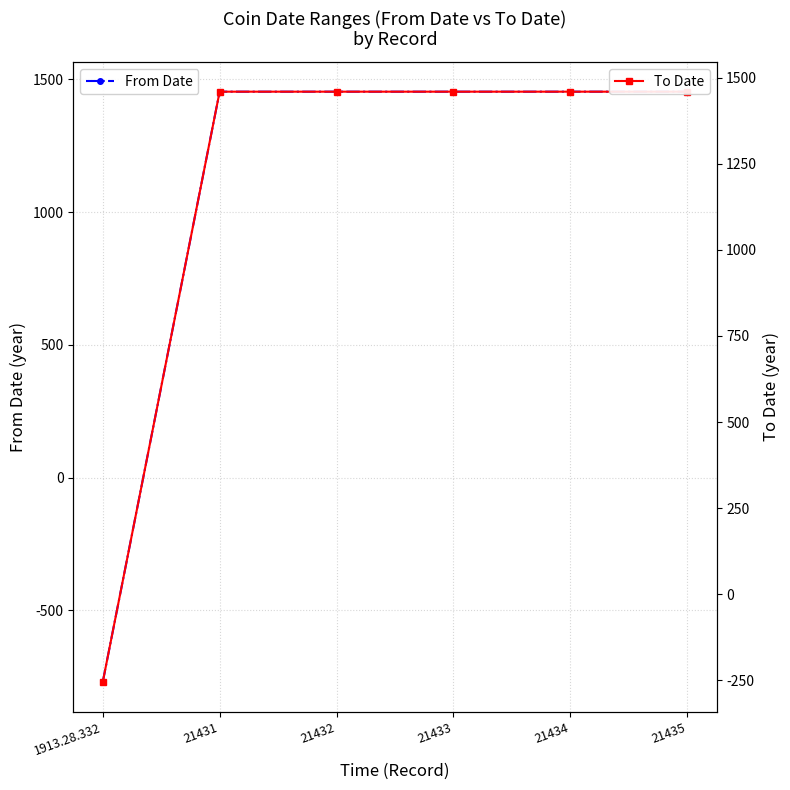

At which label does To Date reach its peak?

21431